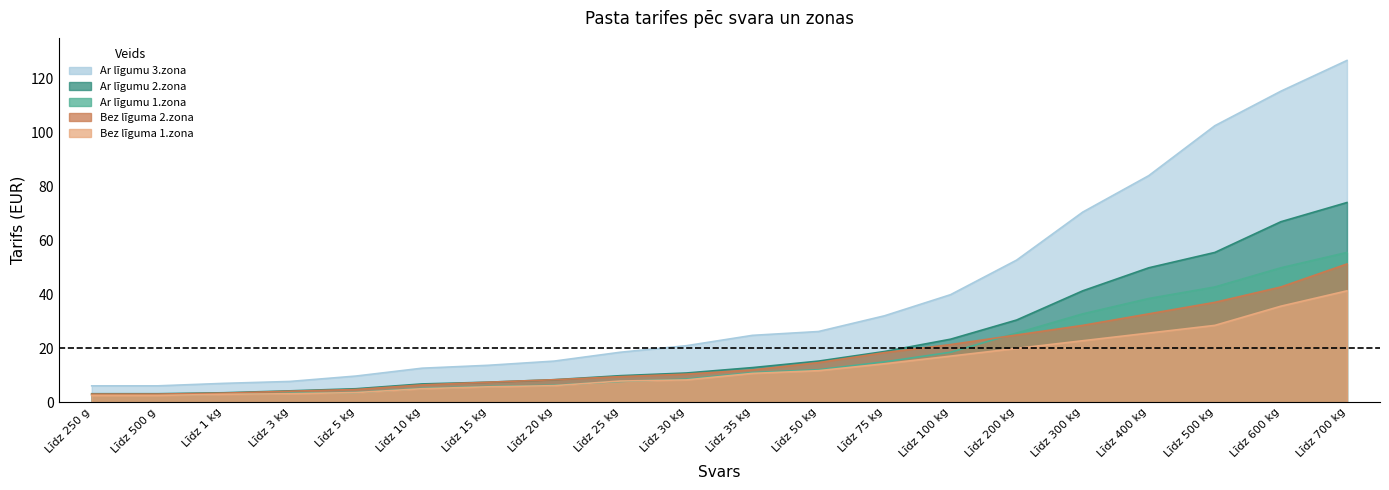

Does the chart have visible grid lines?

No